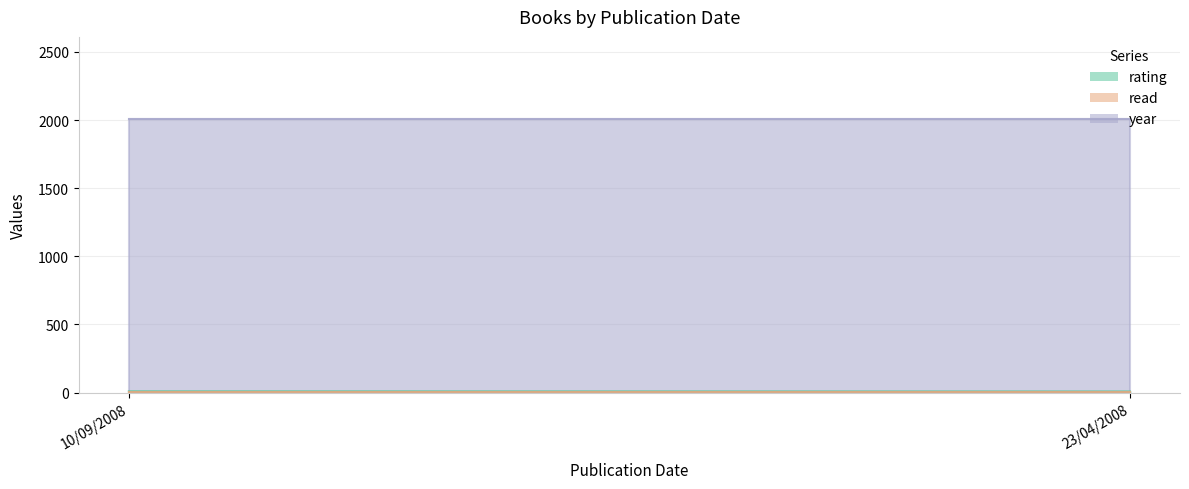

What is the label of the 1st point from the left?

10/09/2008